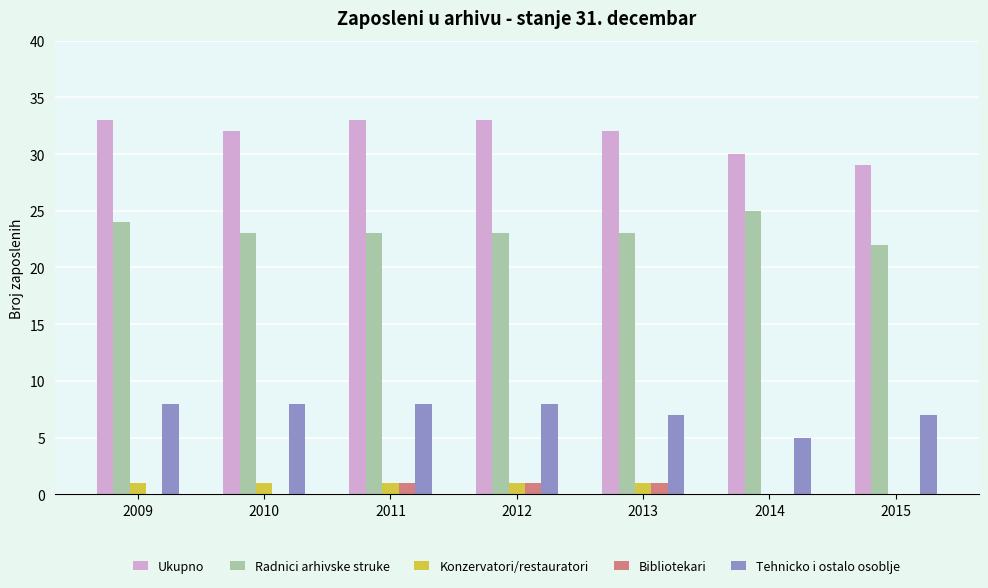

What is the sum of all Ukupno values?

222